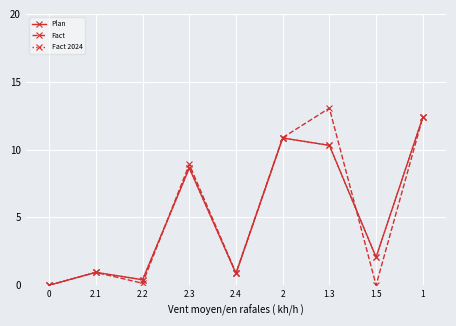

Rank the series by their maximum value, from highest to lowest.

Fact, Plan, Fact 2024